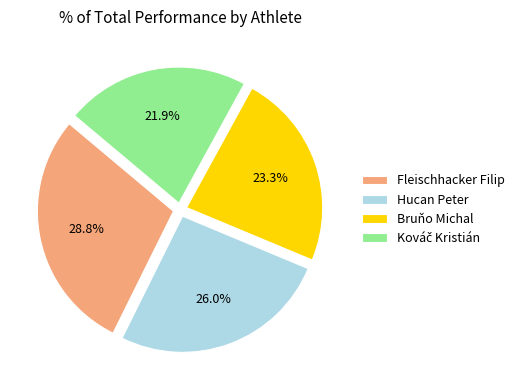

Between Fleischhacker Filip and Hucan Peter, which is larger?

Fleischhacker Filip